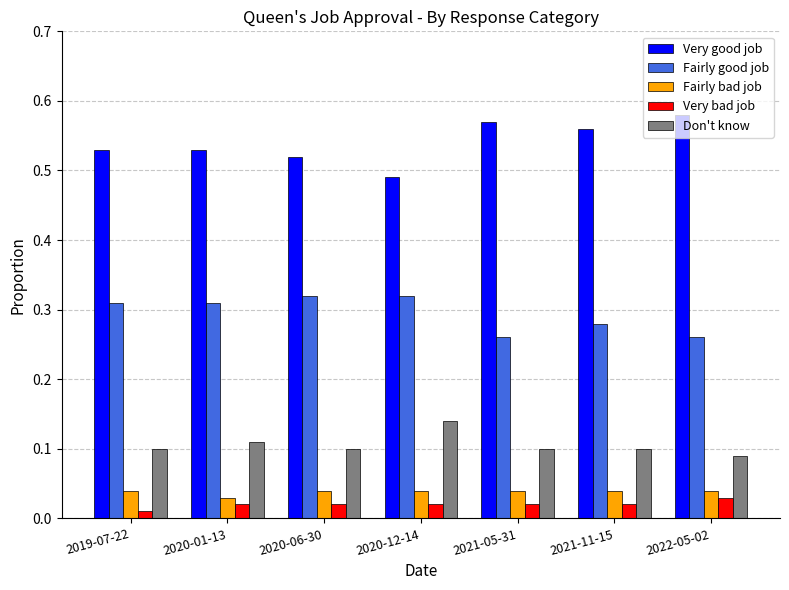

List the series in order of their peak value, lowest first.

Very bad job, Fairly bad job, Don't know, Fairly good job, Very good job